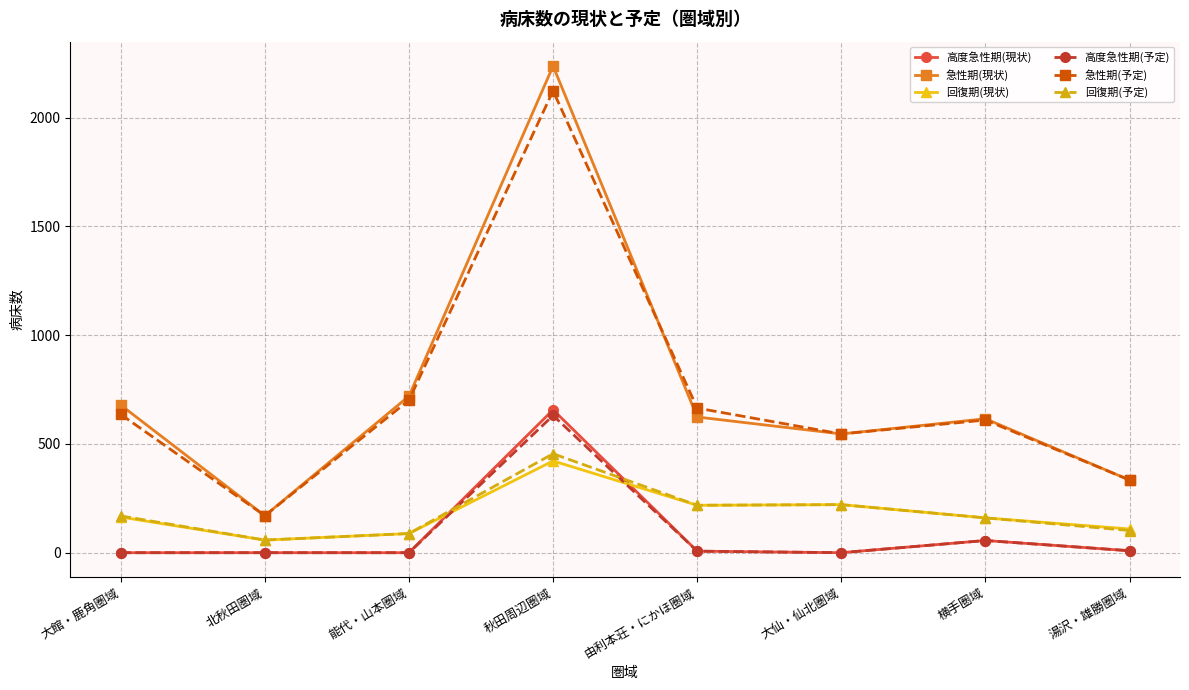

How many data points in 回復期(予定) are less than 169?

4